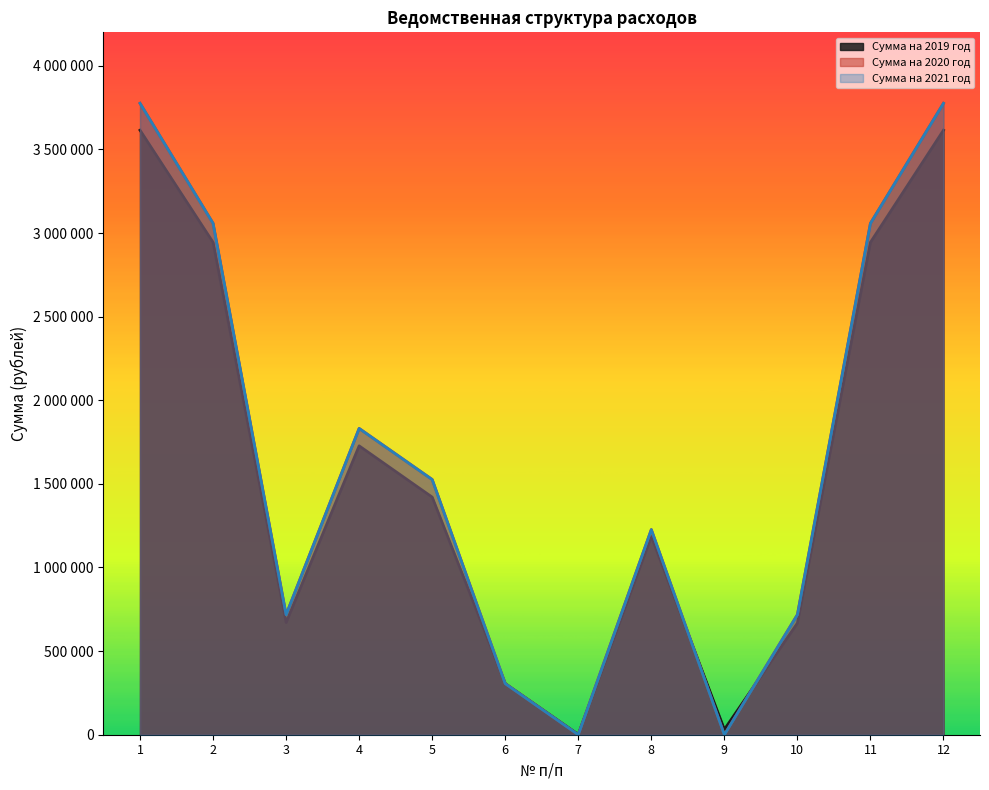

Where does the Сумма на 2019 год series first go above 1420690?

1